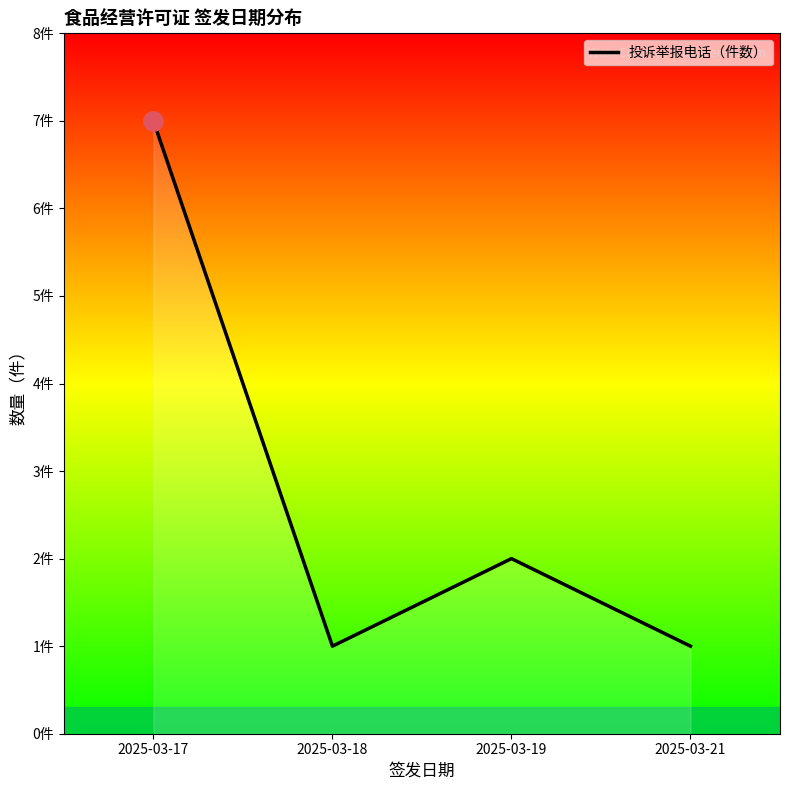

Does the chart display data point markers on the line(s)?

No